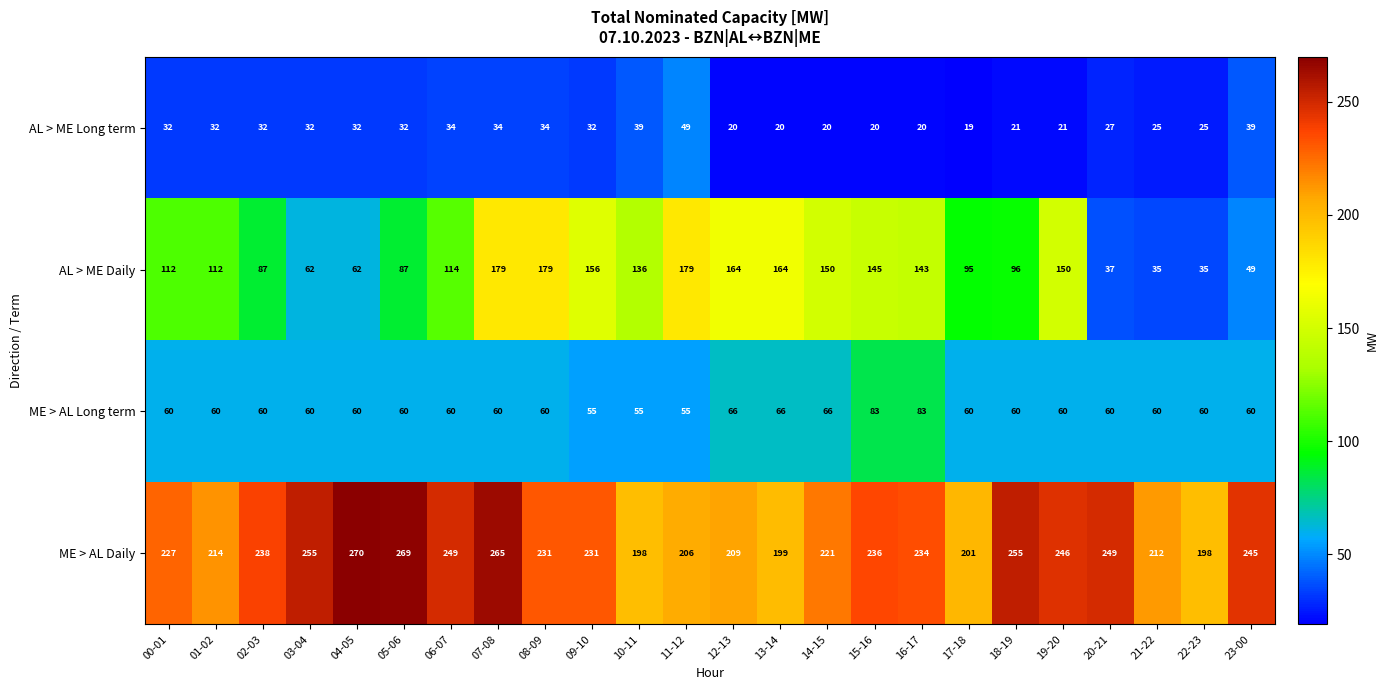

Rank the series at 10-11 from lowest to highest value.

AL > ME Long term, ME > AL Long term, AL > ME Daily, ME > AL Daily